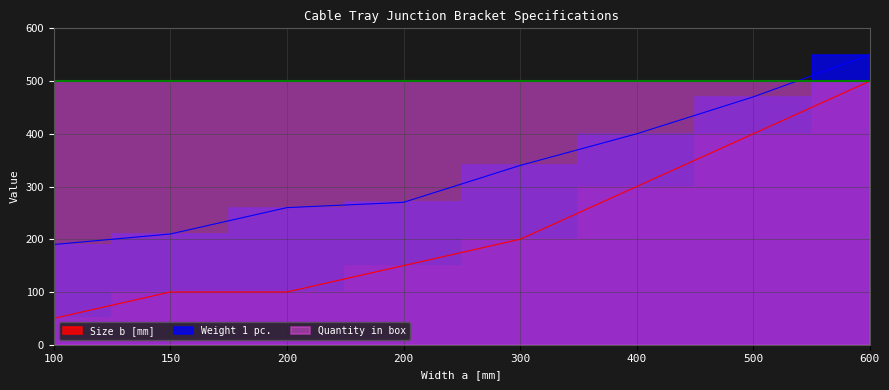

Which series has the largest range (max minus min)?

Size b [mm]